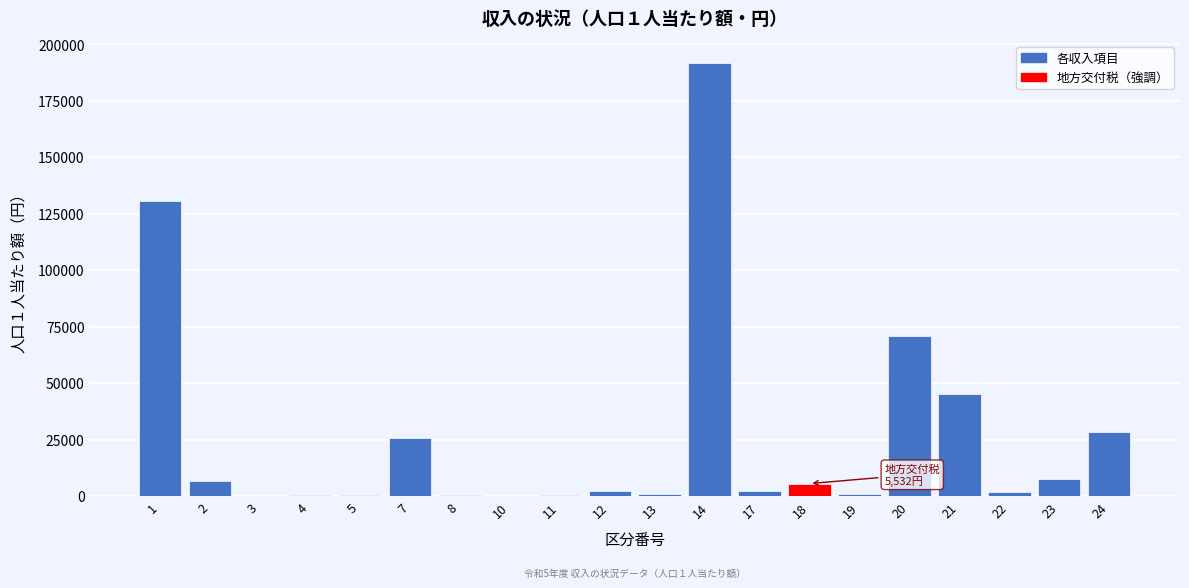

What is the greatest value displayed?

191893